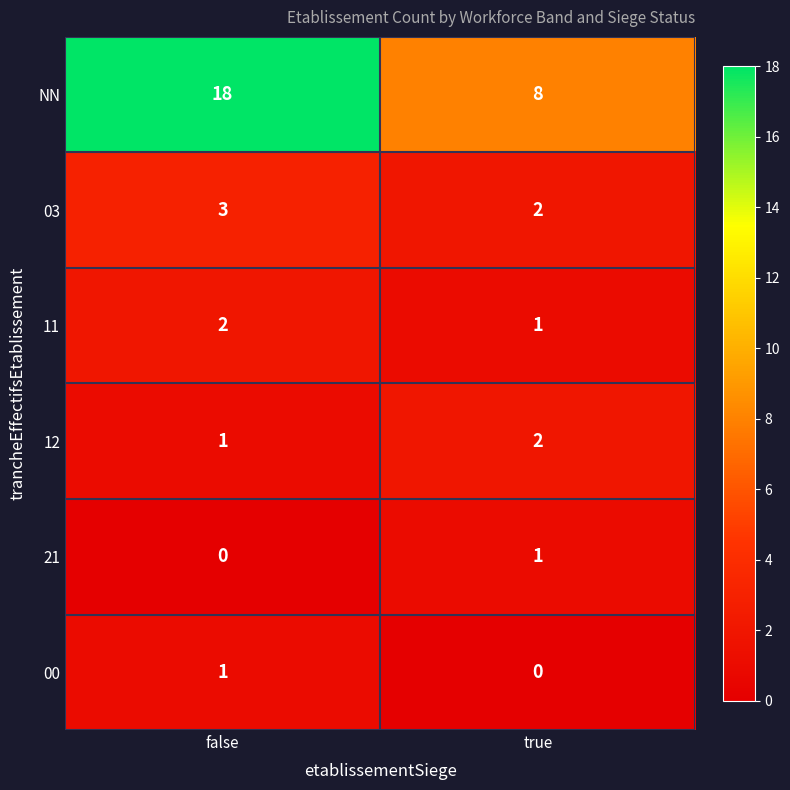

What is the greatest value displayed?

18